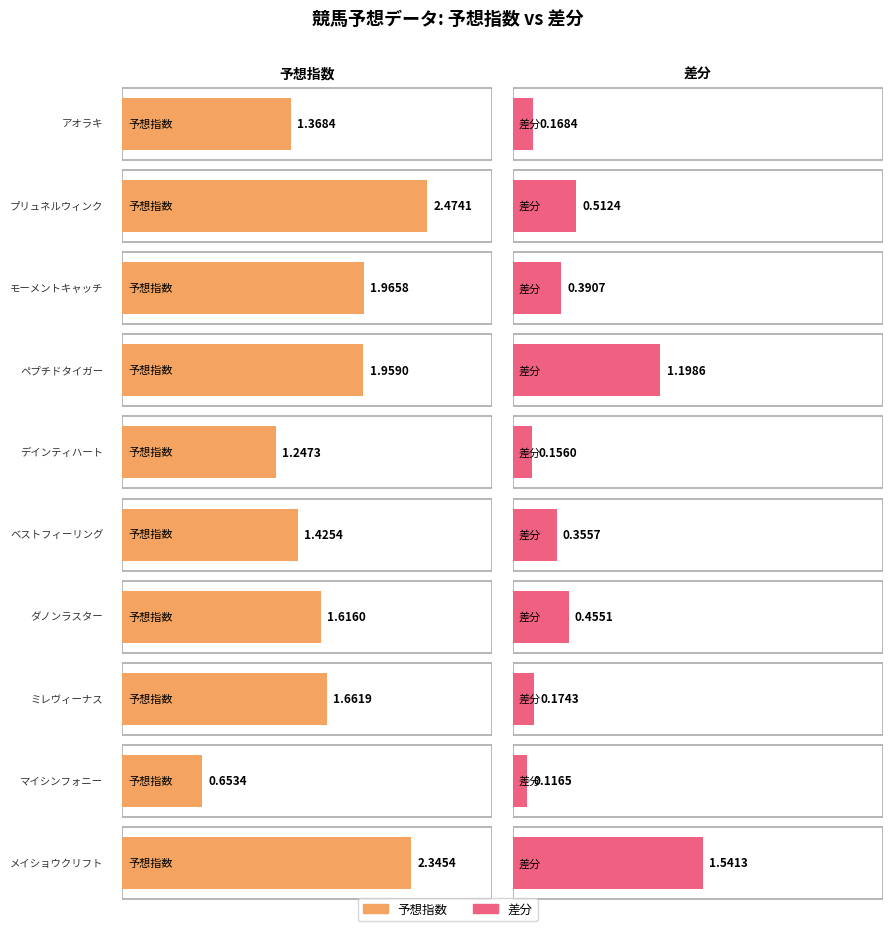

What is the average value of the 差分 series?

0.5